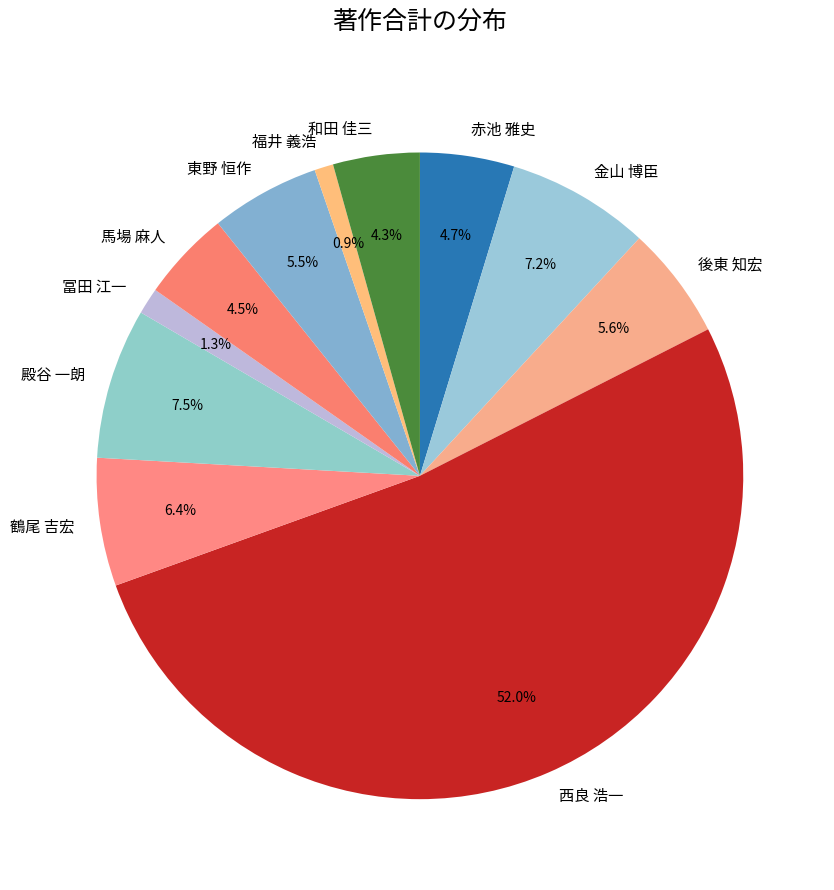

To the nearest percent, what is the average slice percentage?

9%